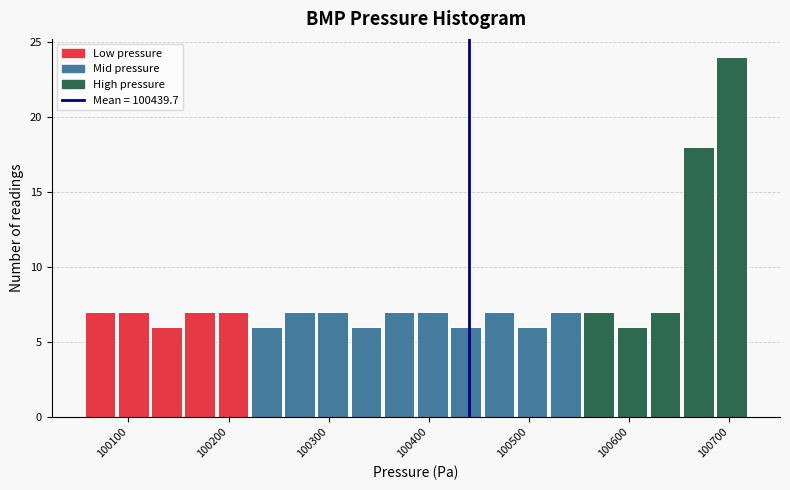

Around what value on the x-axis is the tallest bar? Give the approximate position of its centre, as read against the axis.

100700